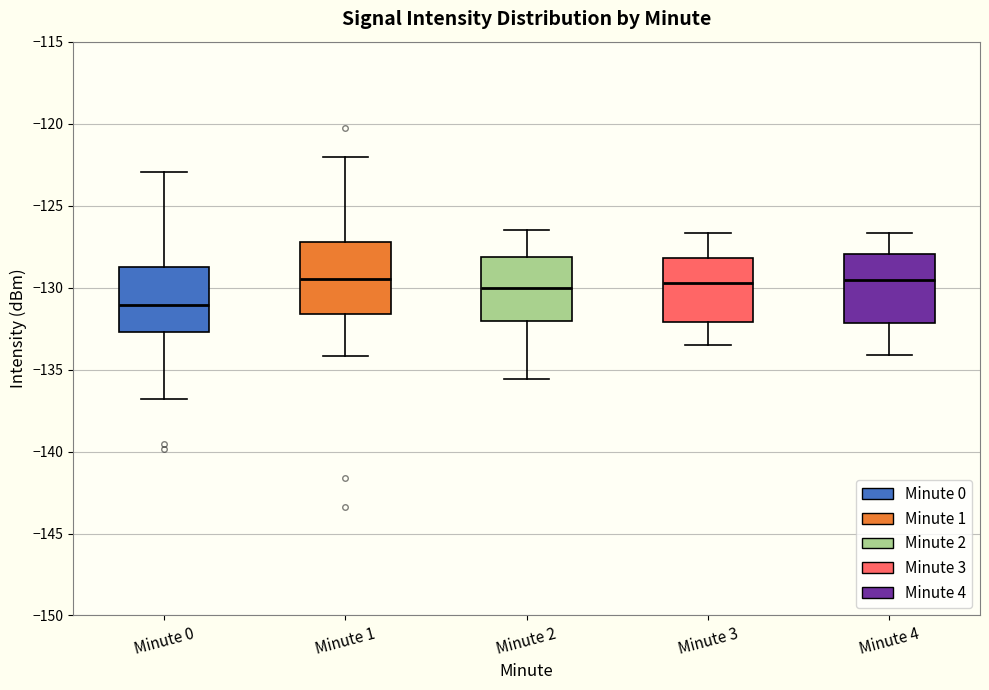

Where is the lower edge of the box for Minute 3 on the y-axis? The values are not printed on the chart, so give them approximately, as read against the axis.

-132.0